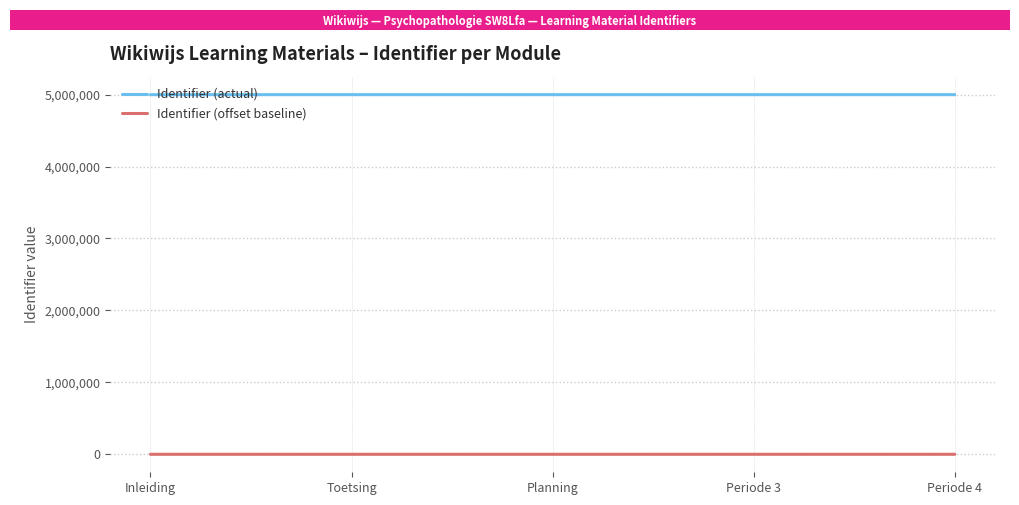

The value of Identifier (actual) at Inleiding is 7899308. True or false?

False